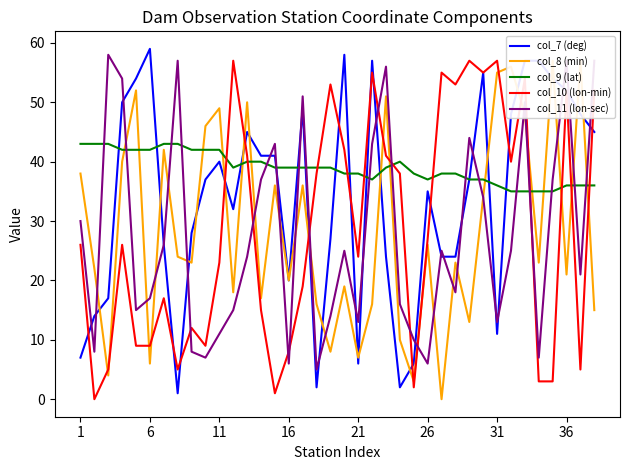

What is the average value of the col_10 (lon-min) series?

29